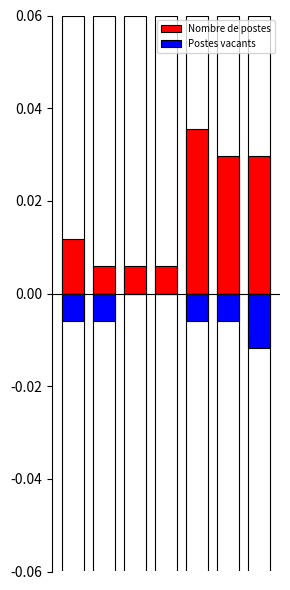

List the labels in order of Postes vacants value, largest first.

2, 3, 0, 1, 4, 5, 6